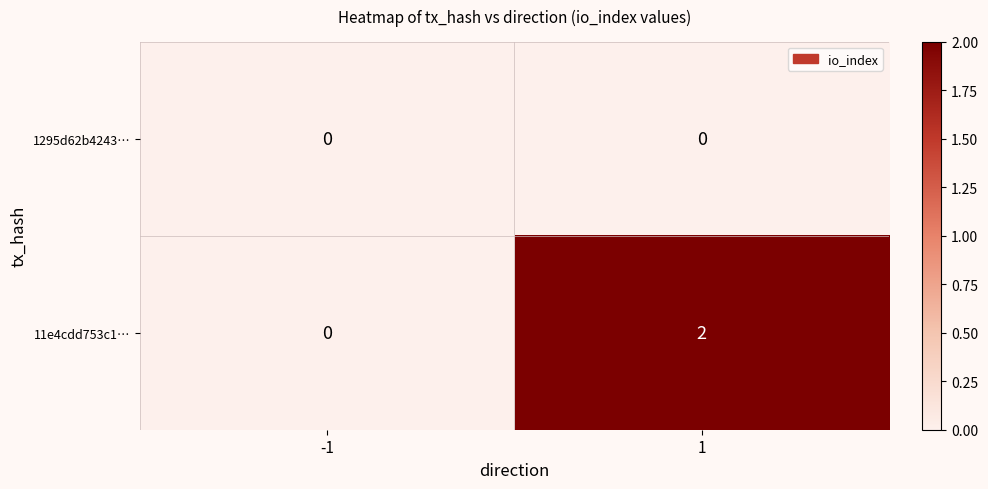

Which series has the largest total across all categories?

11e4cdd753c1…